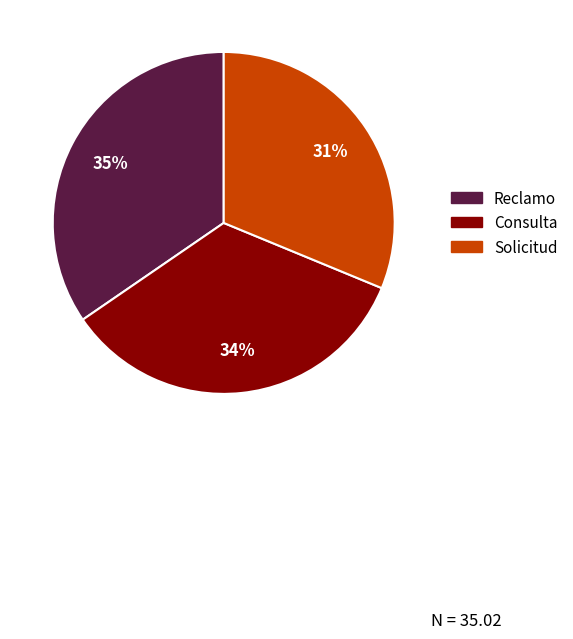

Which slice is the smallest?

Solicitud